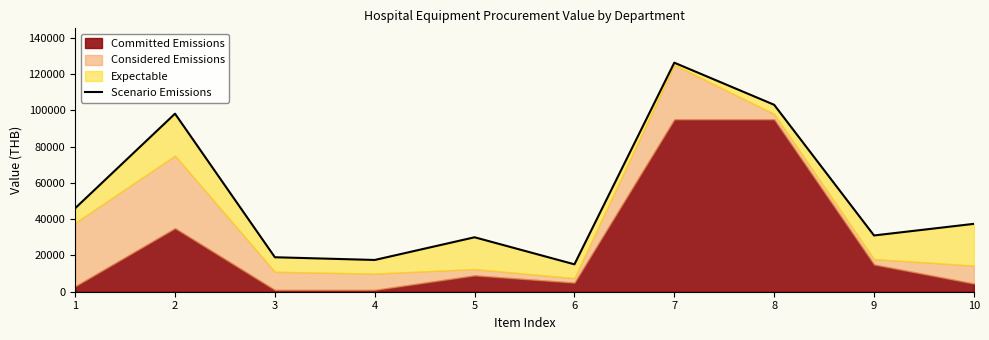

How many interior local valleys (lower than both neighbors) does the data have?

3